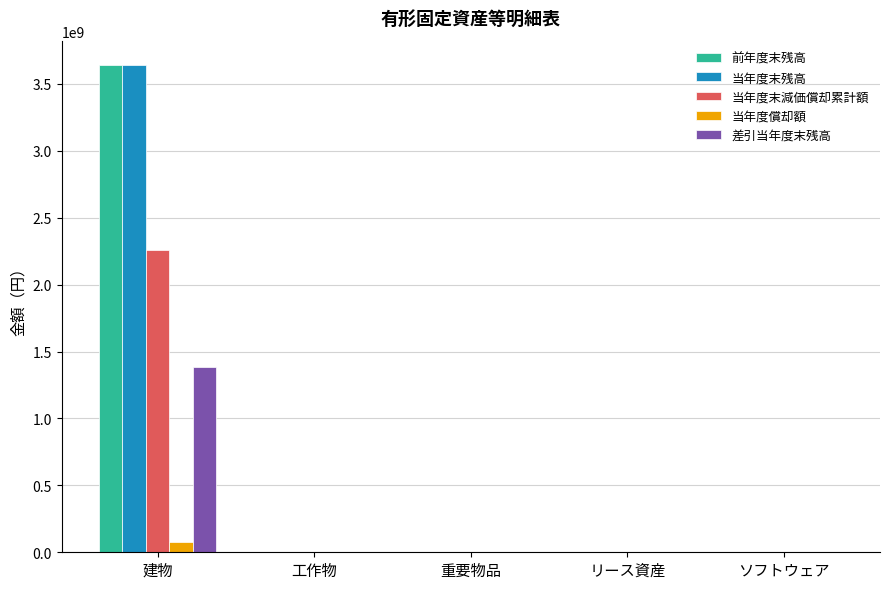

The value of 差引当年度末残高 at 建物 is 1382315837. True or false?

True